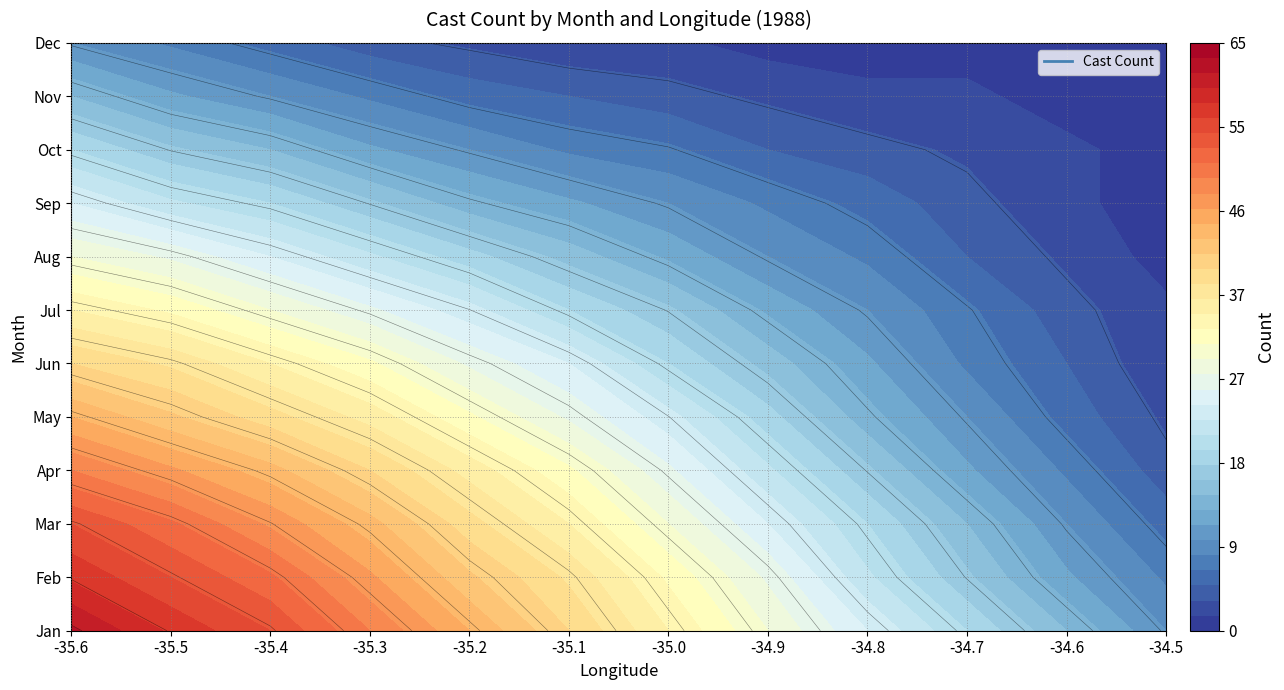

How many data points does each series have?

12